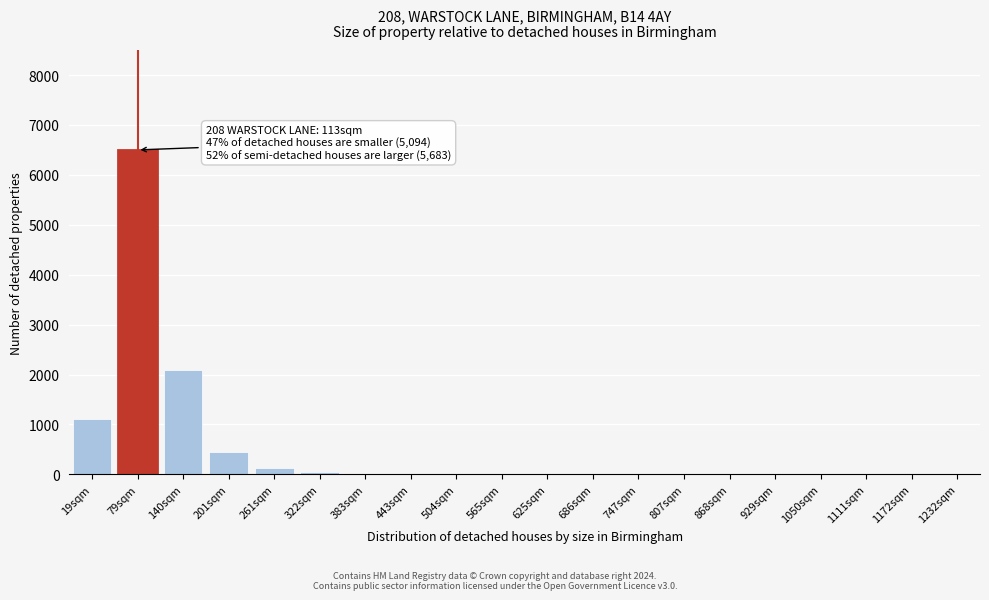

True or false: the data shows 3 at 625sqm.

True